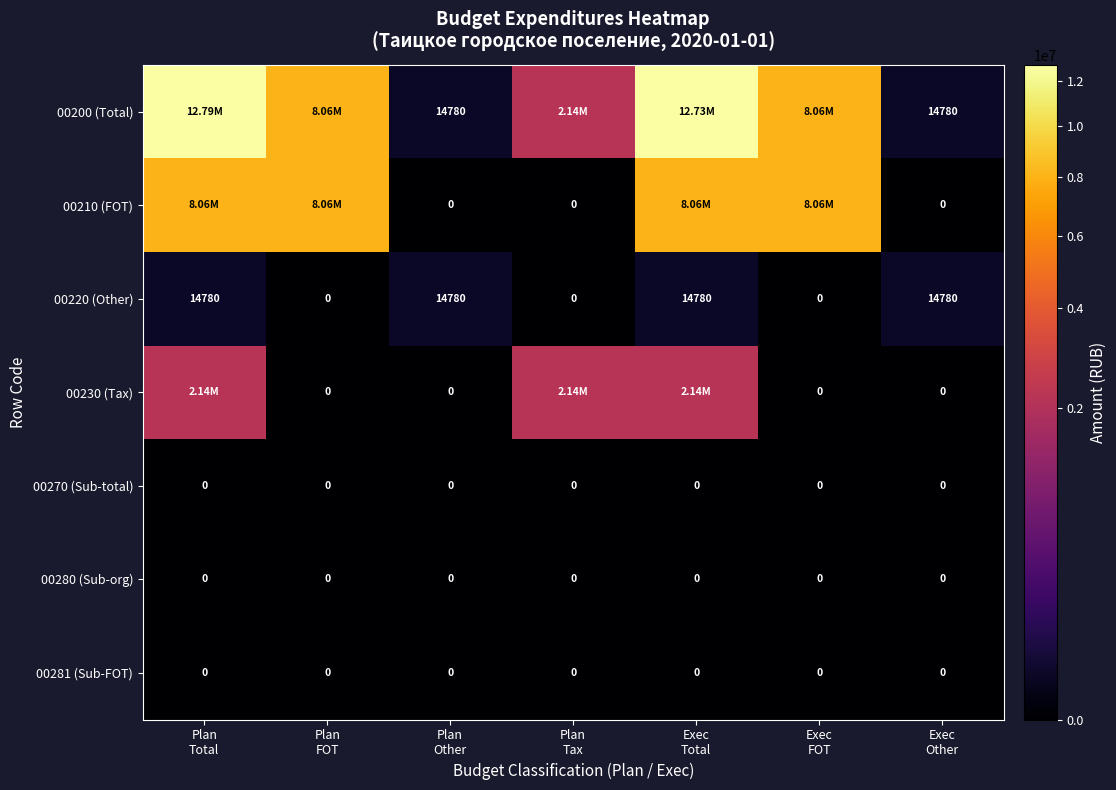

Which category has the lowest value across all series?

Plan
Other